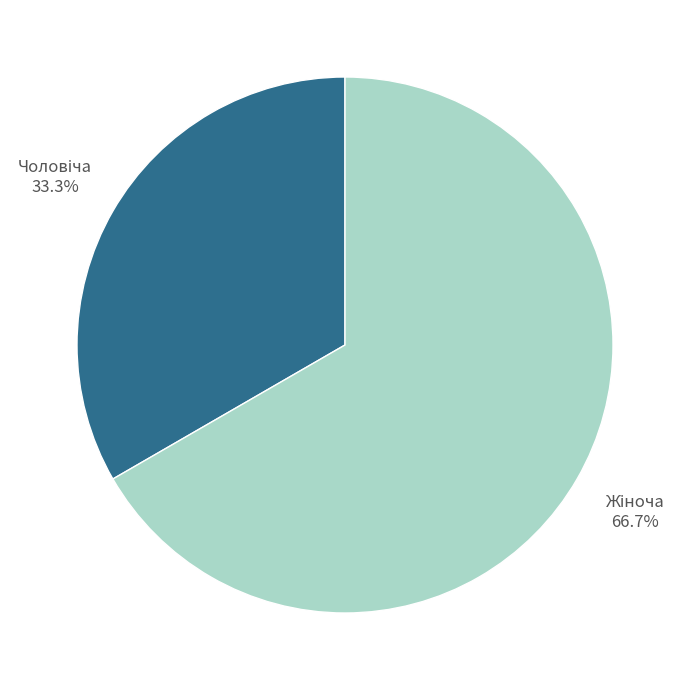

Does any single category account for the majority?

Yes